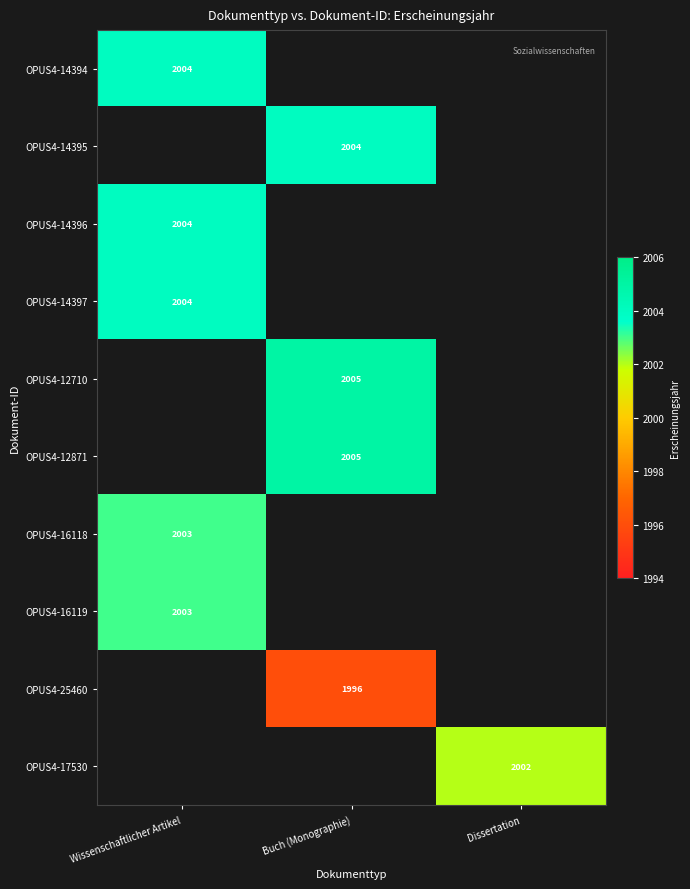

Is it true that OPUS4-14396 equals 901 at Wissenschaftlicher Artikel?

False